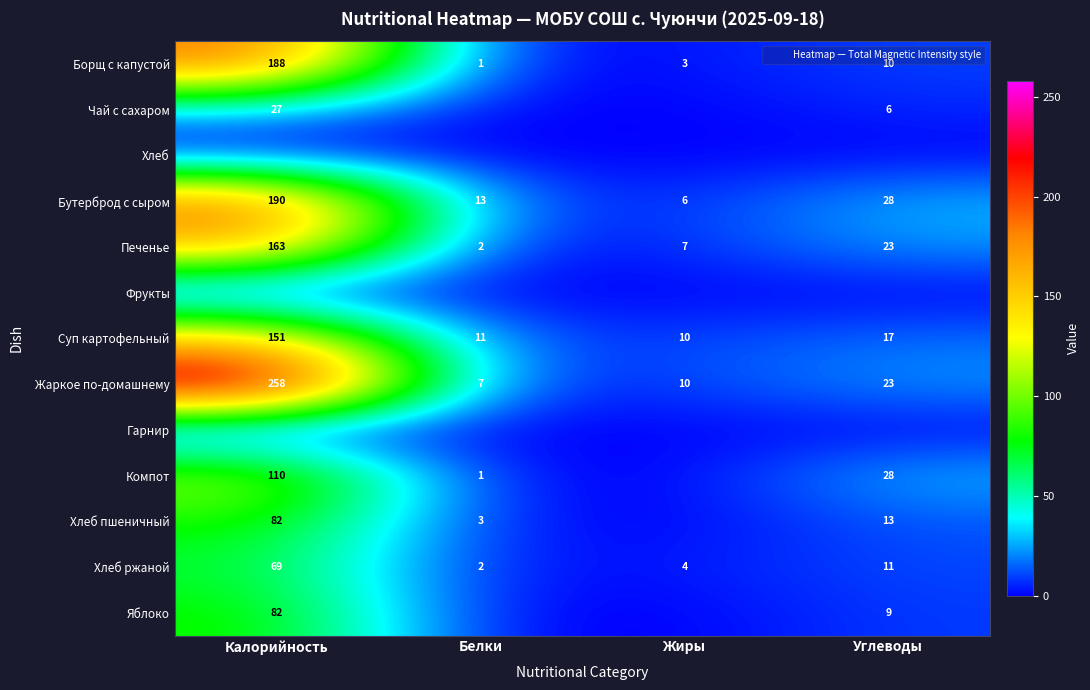

What is the sum of the Борщ с капустой values at Калорийность and Углеводы?

198